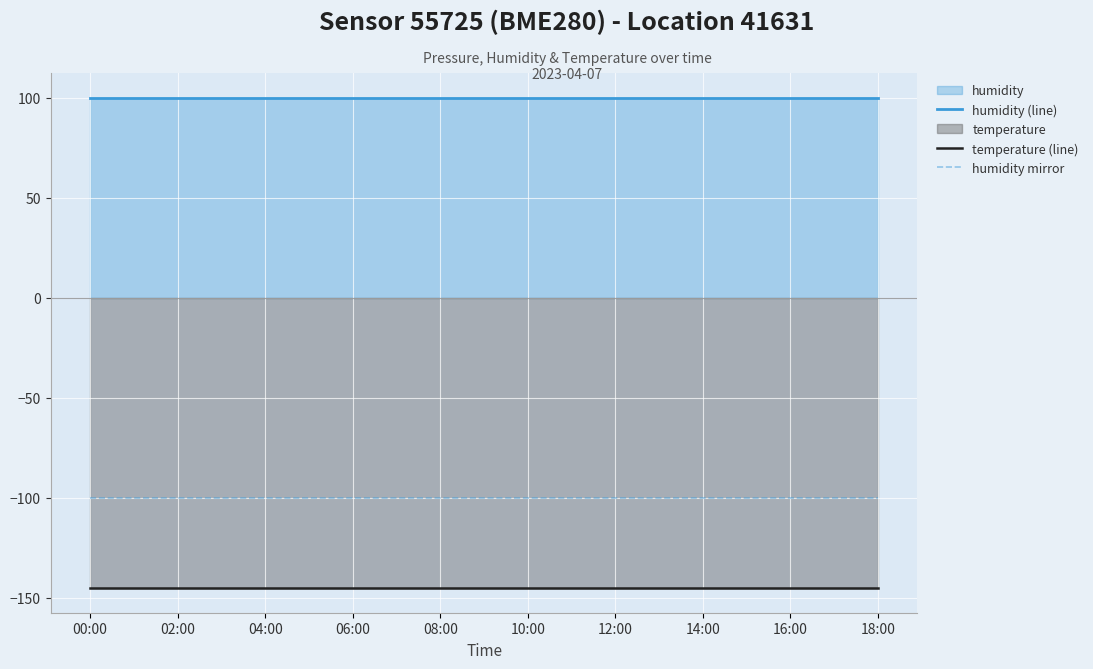

How many categories are shown in the chart?

19